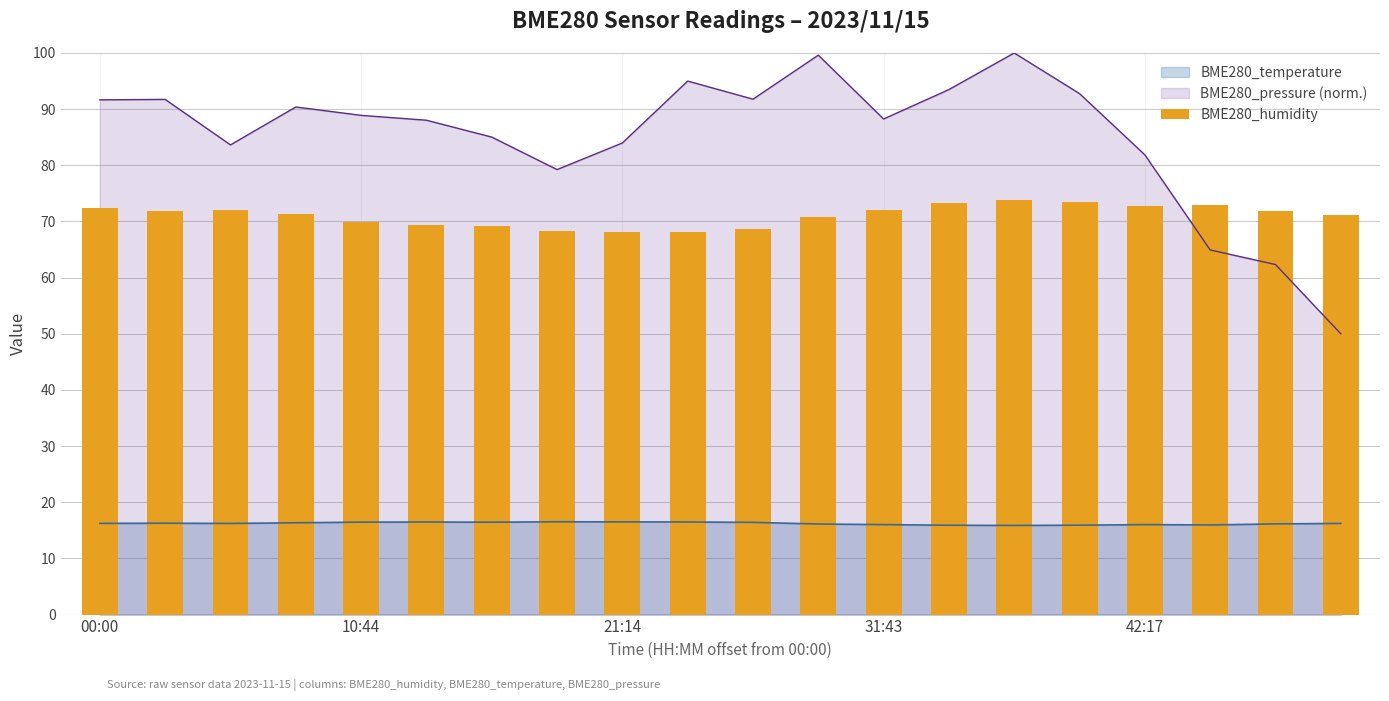

Approximately how many times larger is the value at 17 compared to 21:14?

1.0